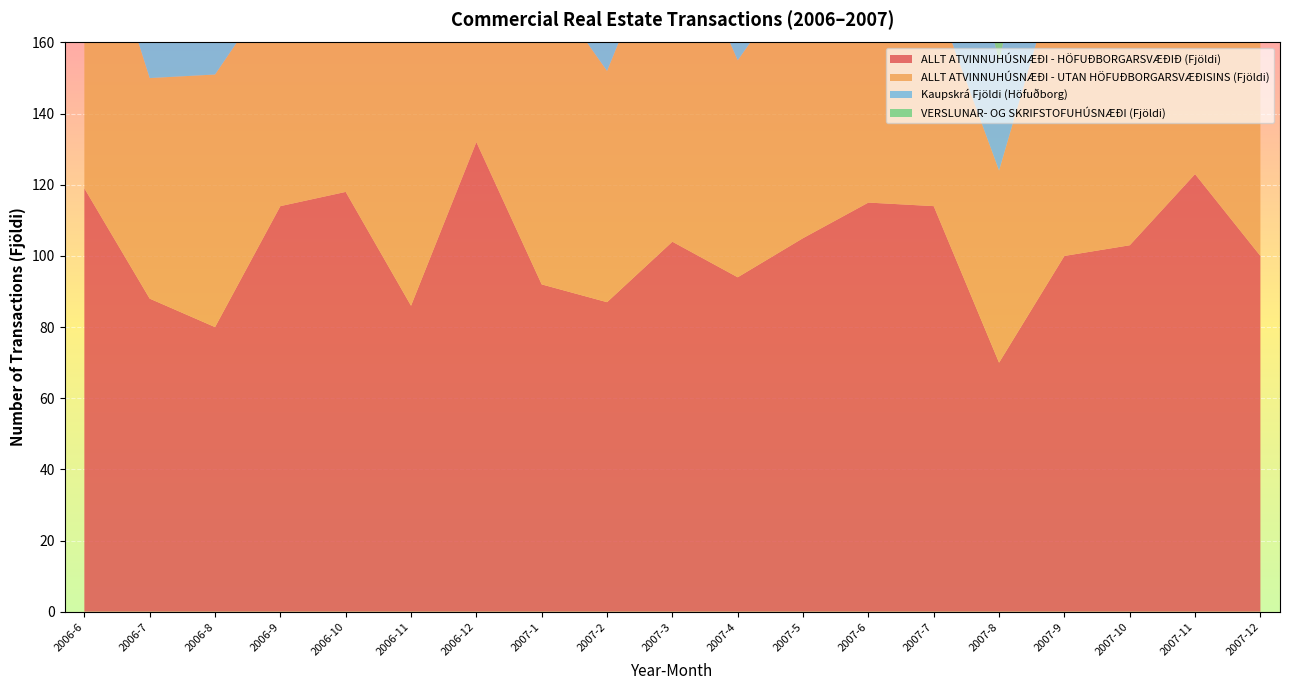

Reading left to right, transcribe all the data shown in this chart.

ALLT ATVINNUHÚSNÆÐI - HÖFUÐBORGARSVÆÐIÐ (Fjöldi): 2006-6=119	2006-7=88	2006-8=80	2006-9=114	2006-10=118	2006-11=86	2006-12=132	2007-1=92	2007-2=87	2007-3=104	2007-4=94	2007-5=105	2007-6=115	2007-7=114	2007-8=70	2007-9=100	2007-10=103	2007-11=123	2007-12=100
ALLT ATVINNUHÚSNÆÐI - UTAN HÖFUÐBORGARSVÆÐISINS (Fjöldi): 2006-6=89	2006-7=62	2006-8=71	2006-9=64	2006-10=73	2006-11=105	2006-12=78	2007-1=86	2007-2=65	2007-3=93	2007-4=61	2007-5=76	2007-6=78	2007-7=60	2007-8=54	2007-9=87	2007-10=82	2007-11=123	2007-12=102
Kaupskrá Fjöldi (Höfuðborg): 2006-6=112	2006-7=37	2006-8=33	2006-9=47	2006-10=61	2006-11=47	2006-12=46	2007-1=46	2007-2=32	2007-3=44	2007-4=46	2007-5=44	2007-6=57	2007-7=54	2007-8=31	2007-9=47	2007-10=52	2007-11=48	2007-12=43
VERSLUNAR- OG SKRIFSTOFUHÚSNÆÐI (Fjöldi): 2006-6=38	2006-7=28	2006-8=29	2006-9=25	2006-10=33	2006-11=22	2006-12=40	2007-1=38	2007-2=41	2007-3=44	2007-4=42	2007-5=39	2007-6=34	2007-7=44	2007-8=31	2007-9=28	2007-10=37	2007-11=43	2007-12=33